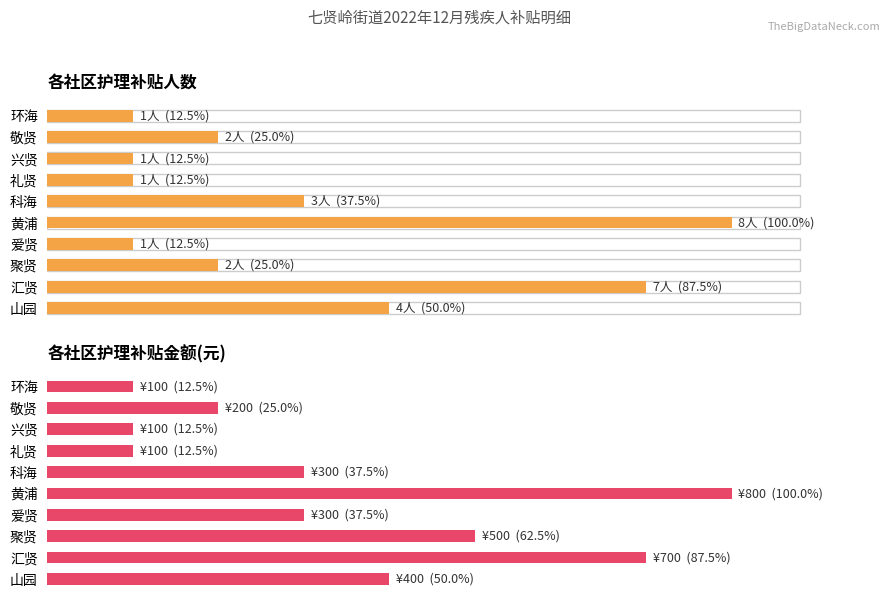

Rank the series by their average value, from highest to lowest.

护理补贴金额, 护理补贴人数